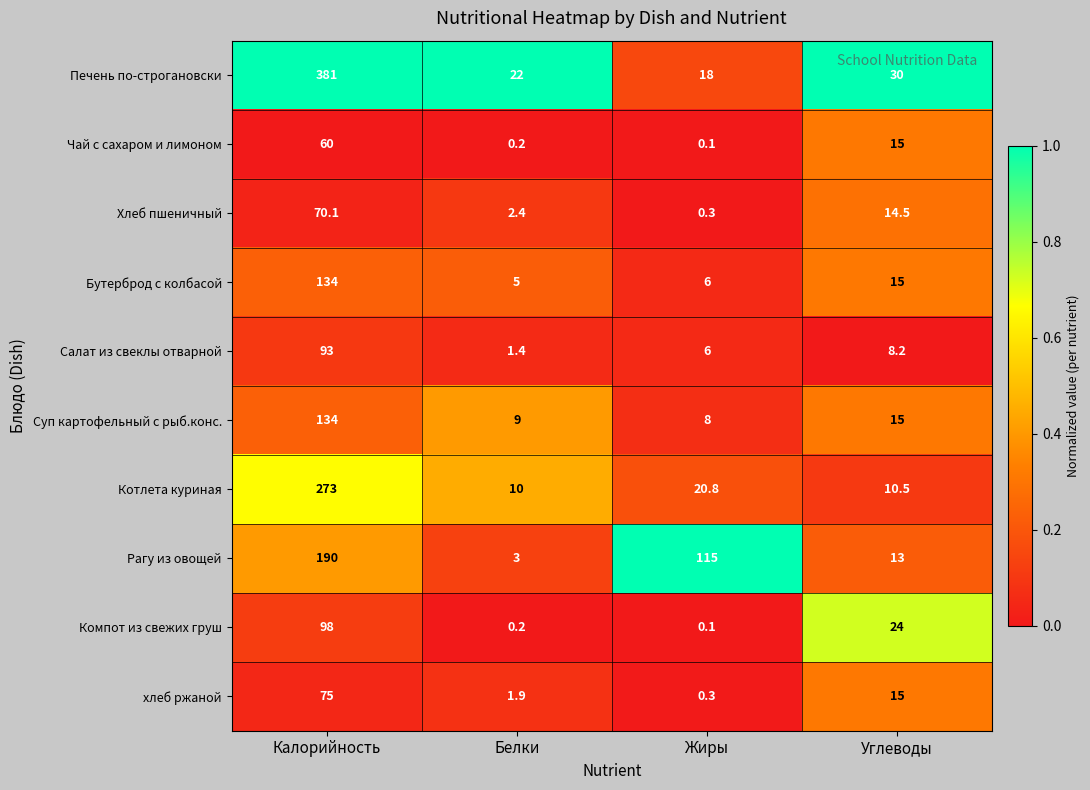

Is it true that хлеб ржаной equals 1.9 at Белки?

True